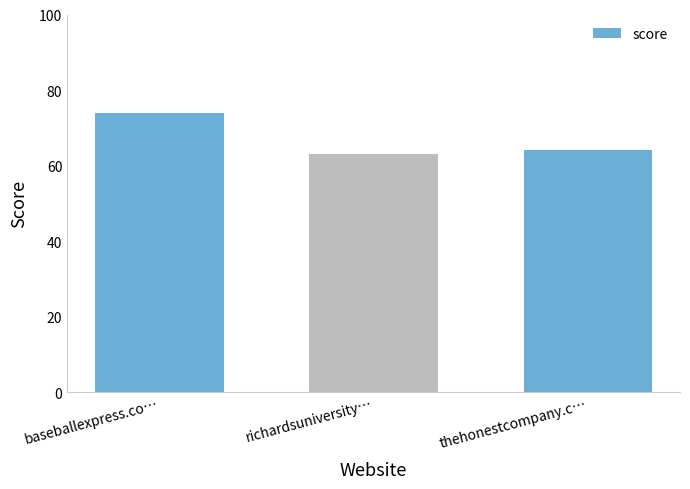

Rank the categories by value from highest to lowest.

baseballexpress.co…, thehonestcompany.c…, richardsuniversity…